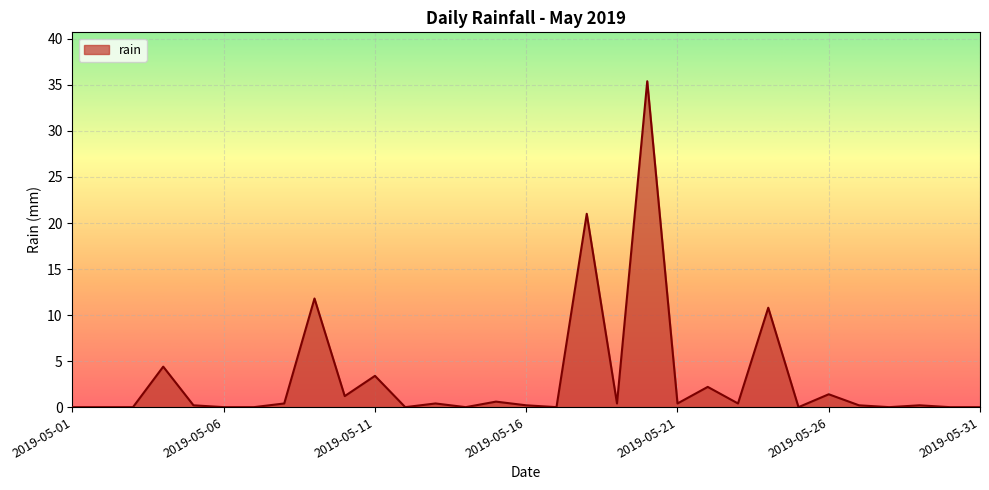

Reading left to right, transcribe all the data shown in this chart.

0.0	0.0	0.0	4.4	0.2	0.0	0.0	0.4	11.8	1.2	3.4	0.0	0.4	0.0	0.6	0.2	0.0	21.0	0.4	35.4	0.4	2.2	0.4	10.8	0.0	1.4	0.2	0.0	0.2	0.0	0.0